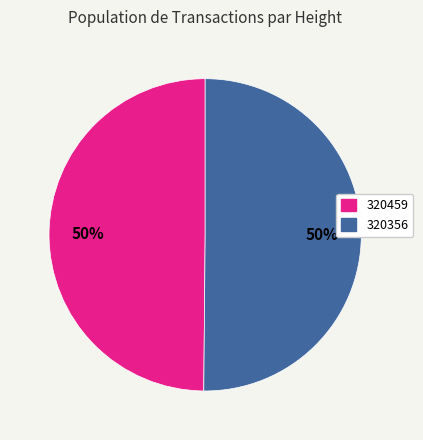

What is the ratio of the value at 320356 to the value at 320459?

1.0